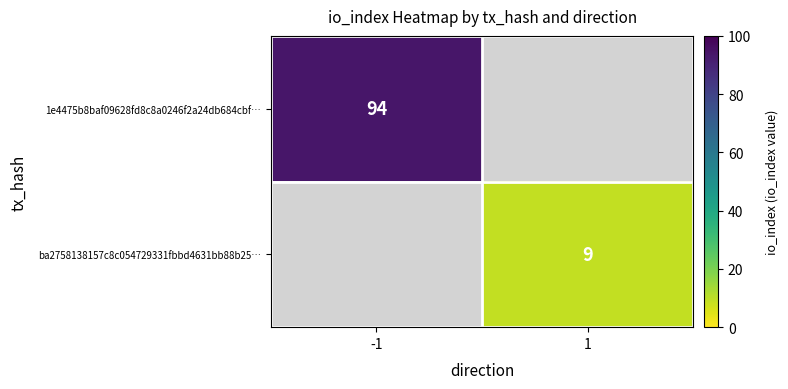

Is it true that 1e4475b8baf09628fd8c8a0246f2a24db684cbf… equals 94 at -1?

True